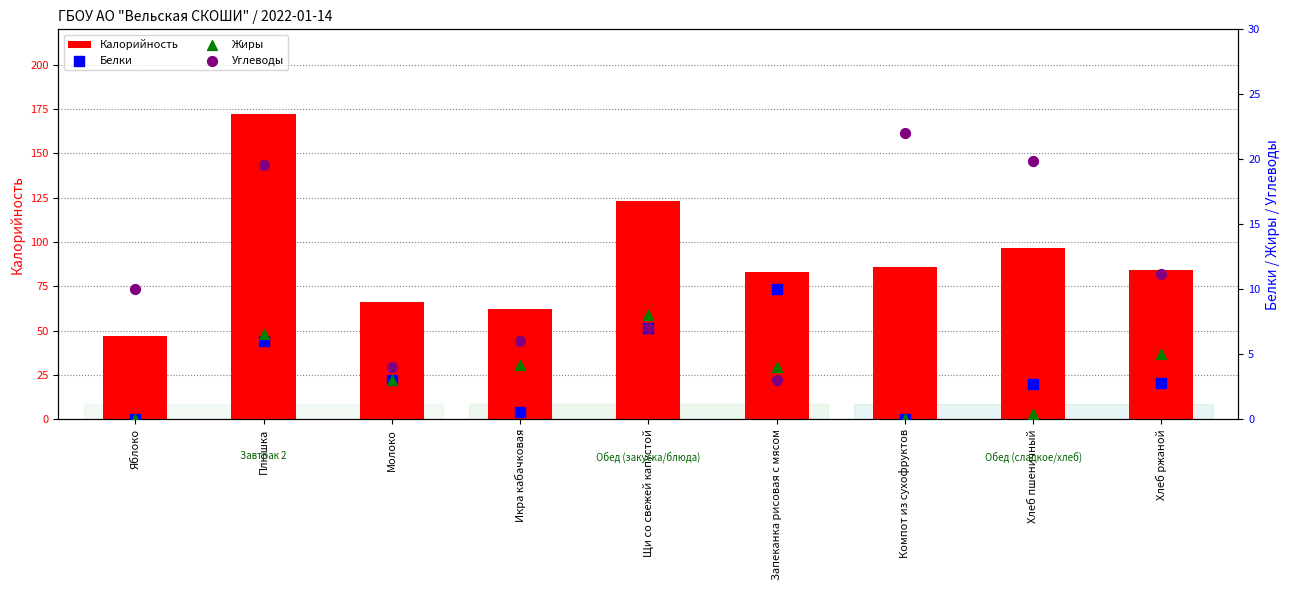

Which series reaches the maximum Y coordinate?

Калорийность